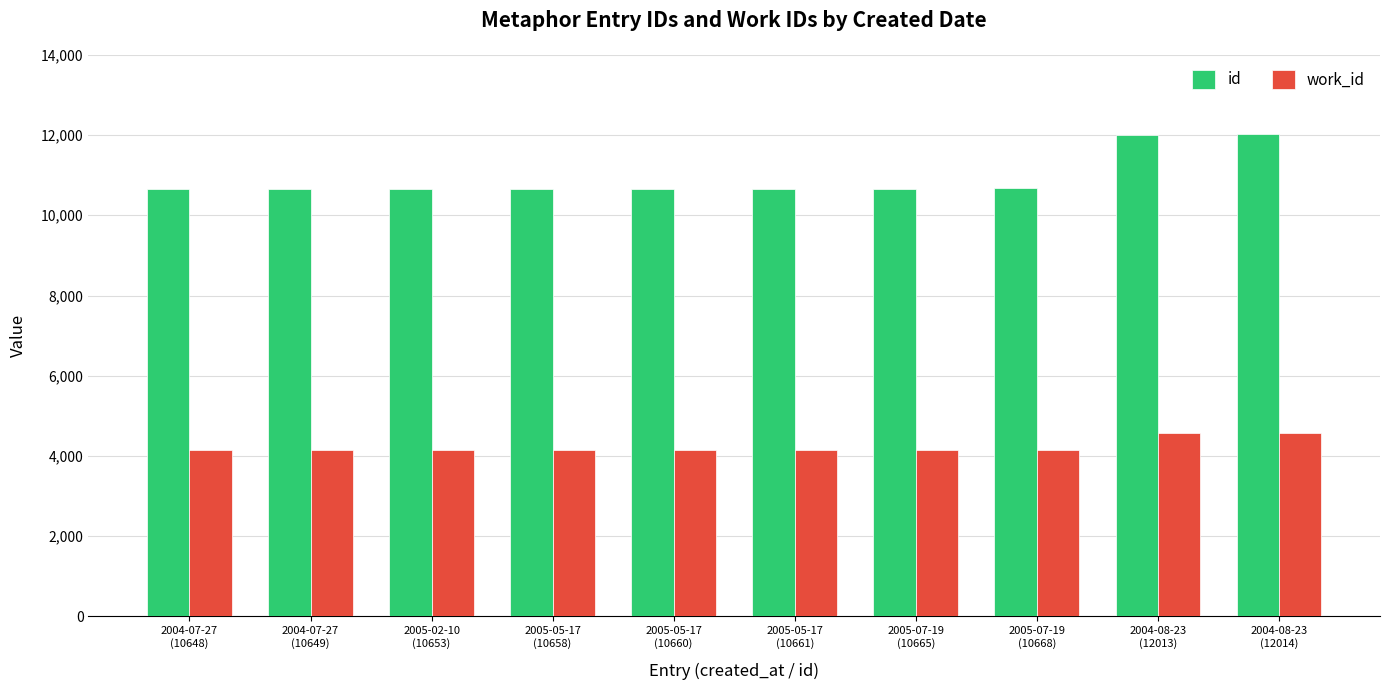

Which series has the largest total across all categories?

id